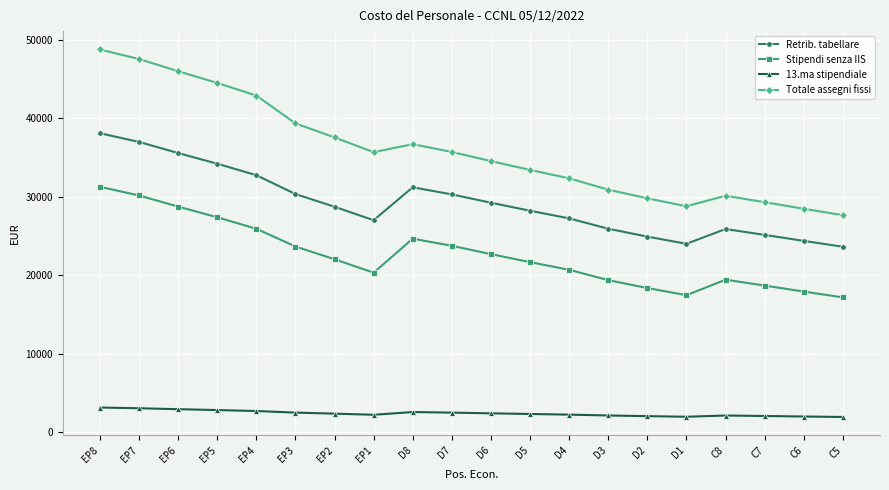

Is this an area chart (filled region under the line)?

No